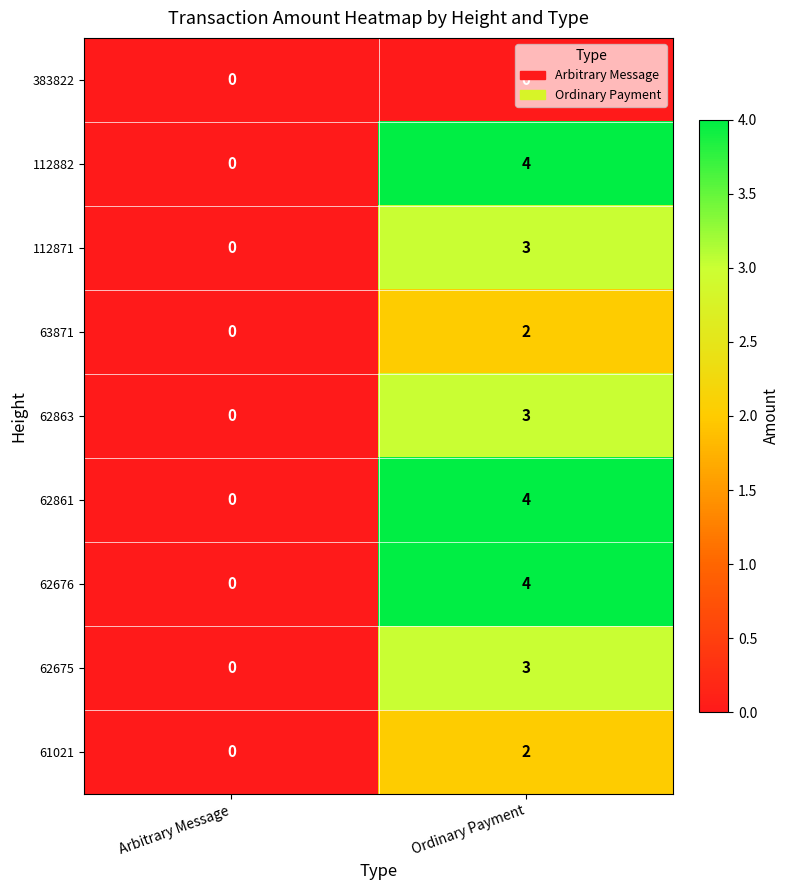

At which category is the sum across all series the highest?

Ordinary Payment